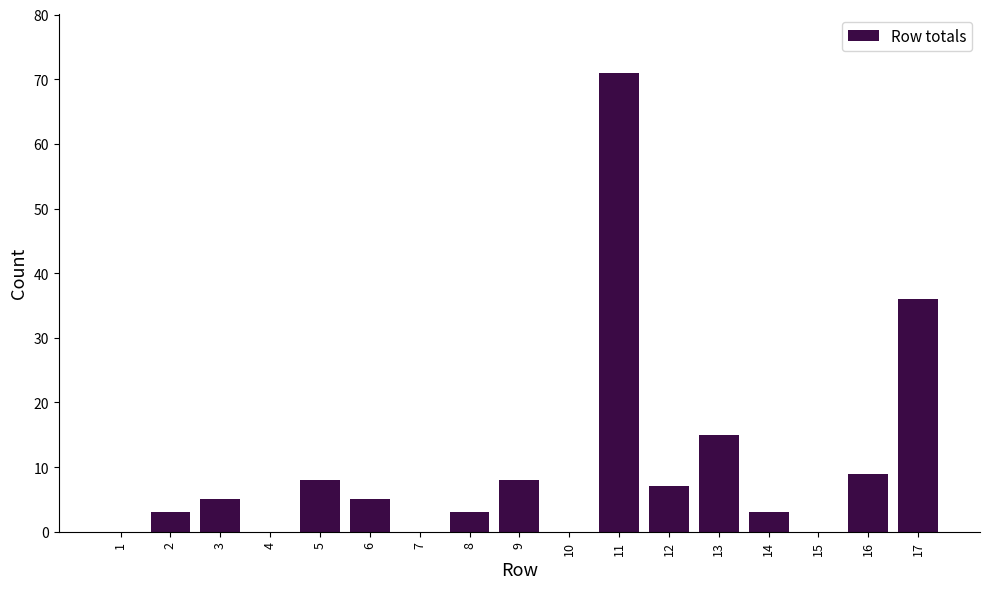

Reading right to left, extract all data points from this chart.

17=36	16=9	15=0	14=3	13=15	12=7	11=71	10=0	9=8	8=3	7=0	6=5	5=8	4=0	3=5	2=3	1=0